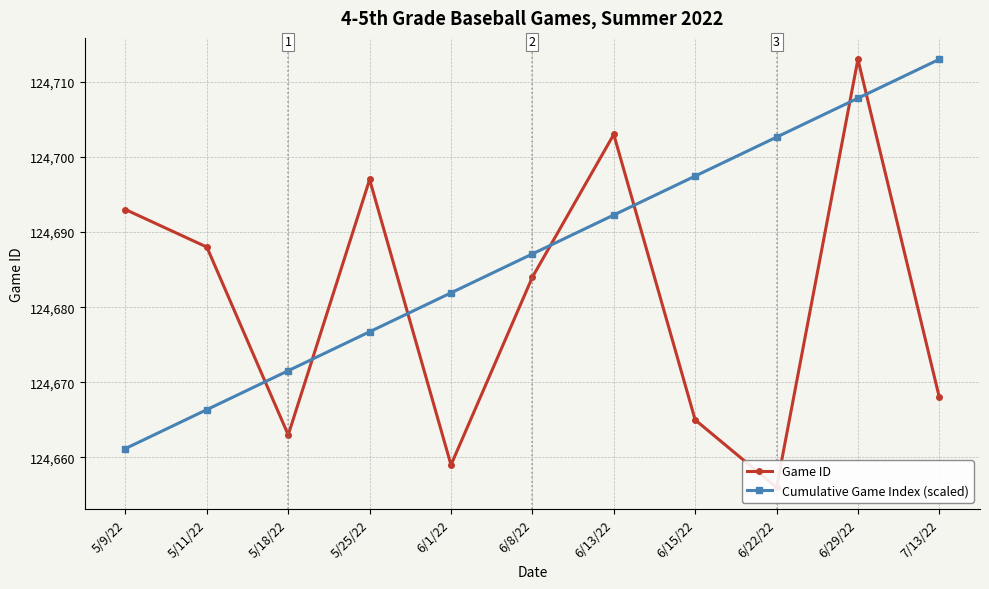

Rank the series by their maximum value, from lowest to highest.

Game ID, Cumulative Game Index (scaled)